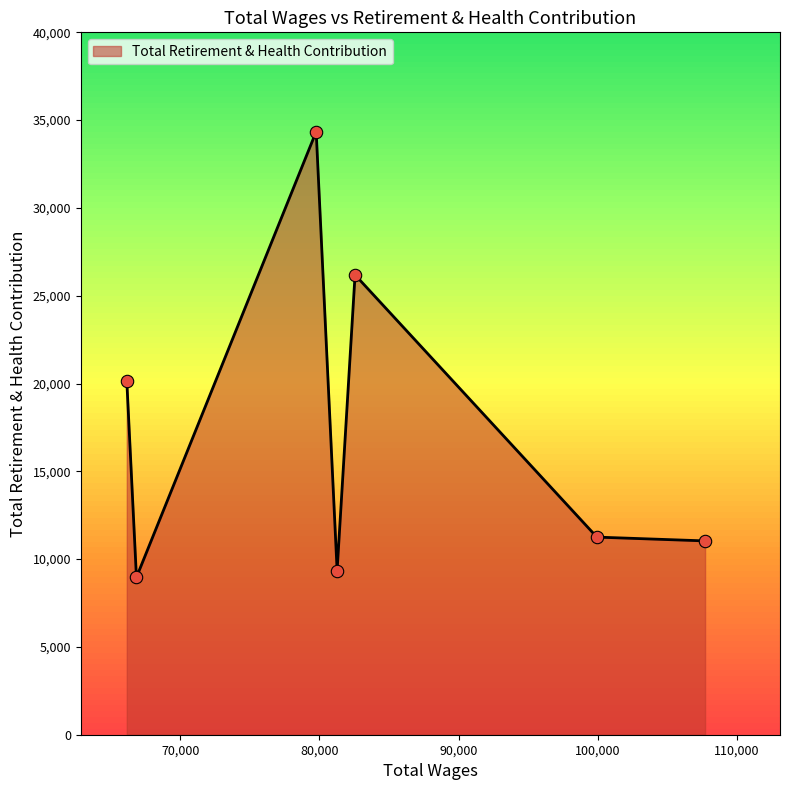

What is the sum of all values?

121285